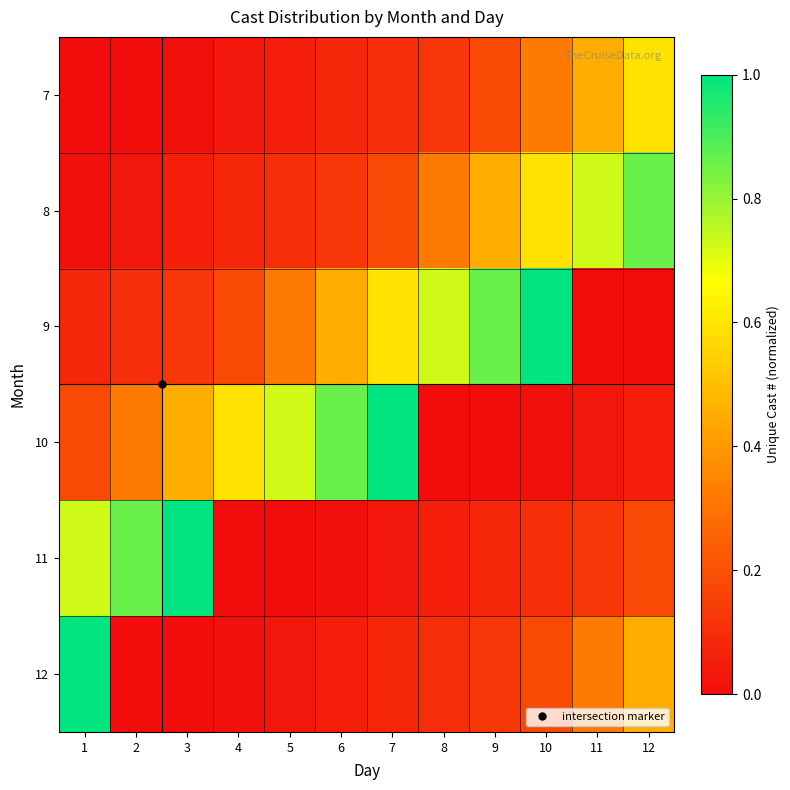

List the series in order of their peak value, highest first.

9, 10, 11, 12, 8, 7